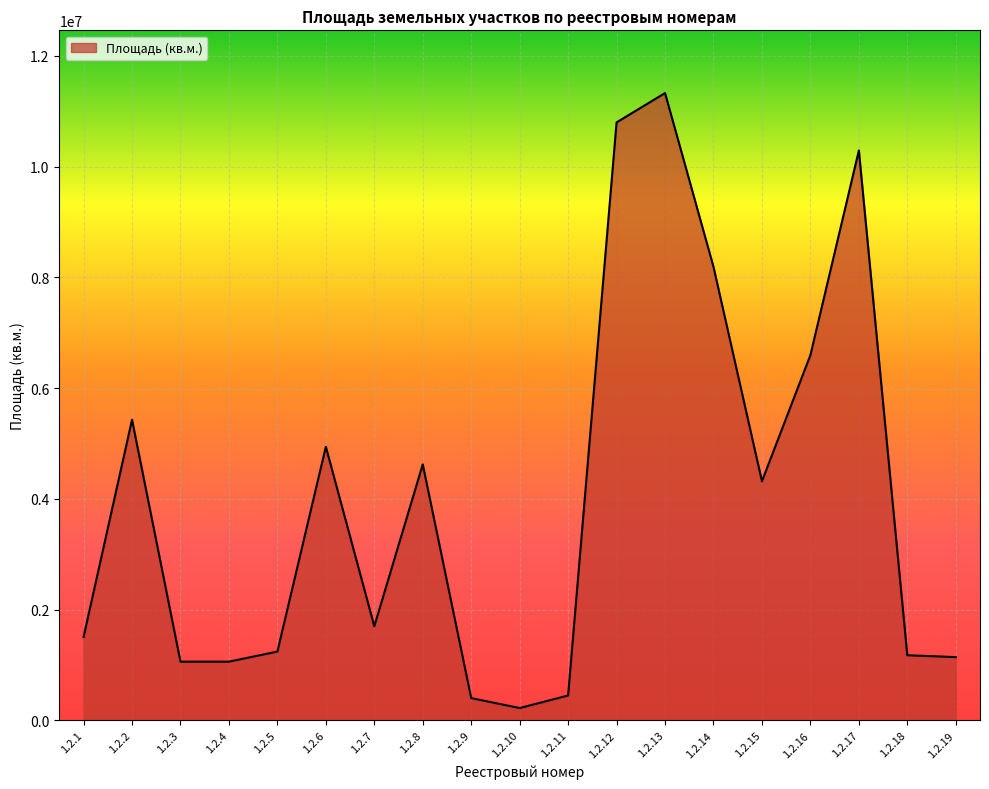

Approximately how many times larger is the value at 1.2.8 compared to 1.2.3?

4.4